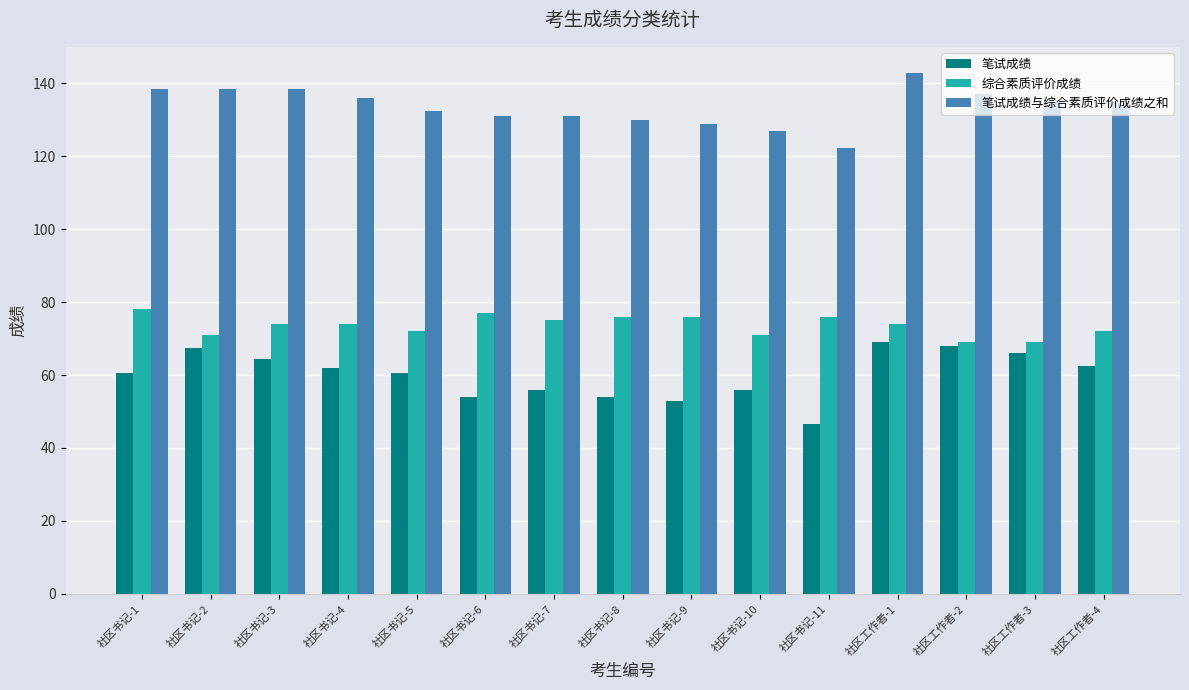

What is the difference between the maximum and minimum values in the 综合素质评价成绩 series?

9.0